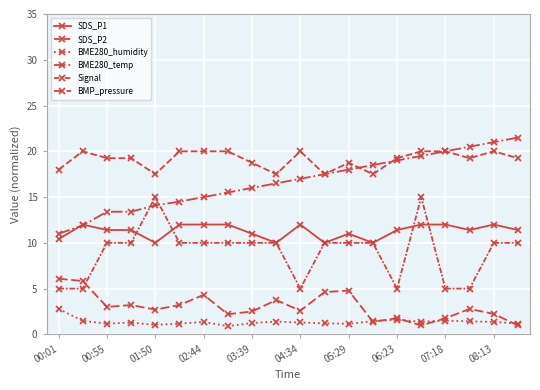

Does the chart have visible grid lines?

Yes